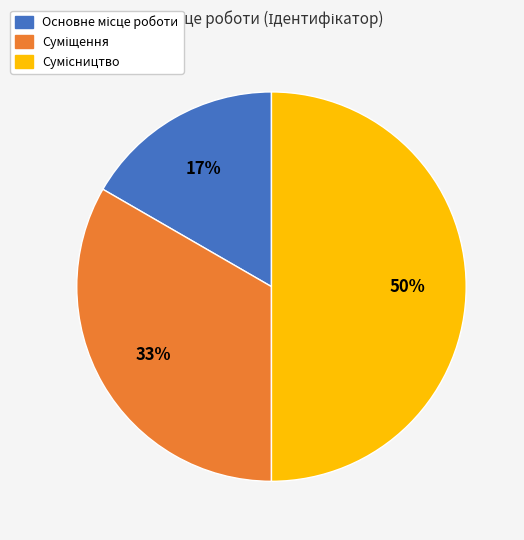

To the nearest percent, what is the average slice percentage?

33%